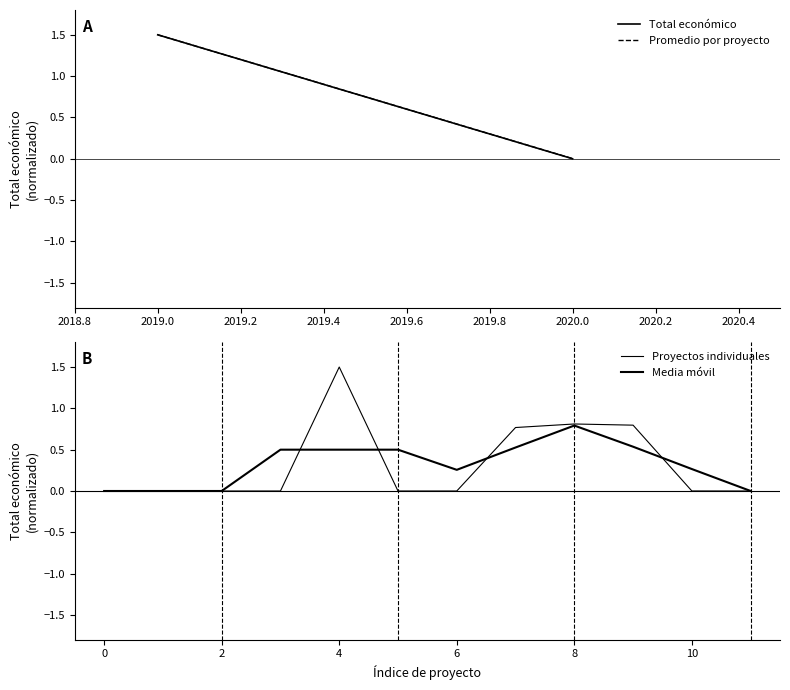

Reading left to right, what are all the values shown in this chart?

0.0	0.0	0.0	0.0	1.5	0.0	0.0	0.8	0.8	0.8	0.0	0.0